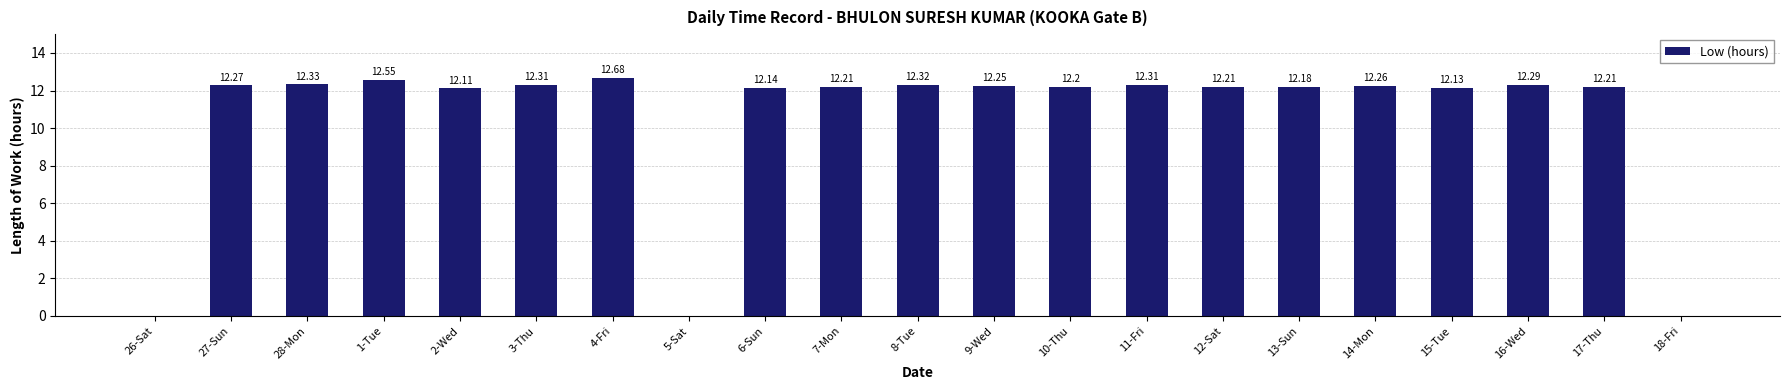

True or false: the data shows 12.6 at 1-Tue.

True